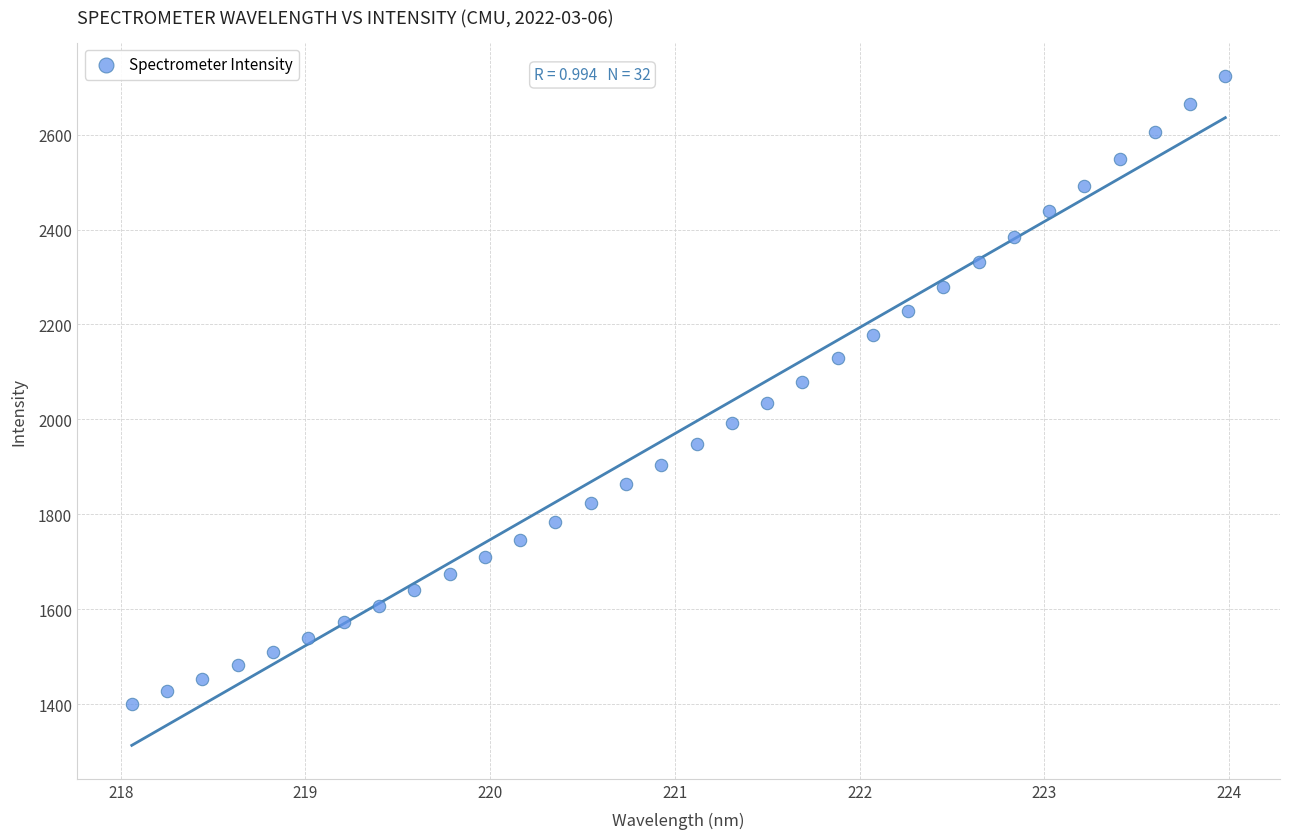

What is the range of X values (max minus min)?

5.9